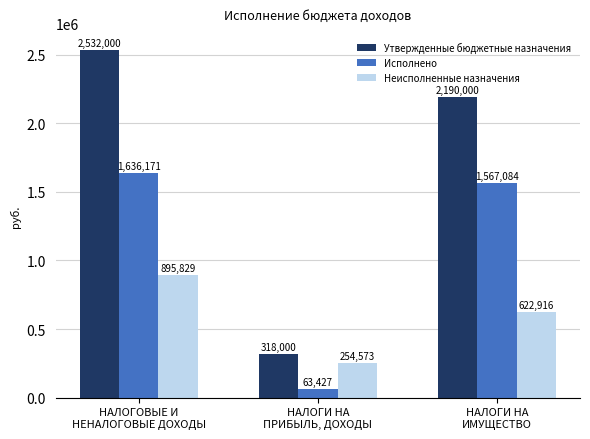

What are all the series names shown in the legend?

Утвержденные бюджетные назначения, Исполнено, Неисполненные назначения